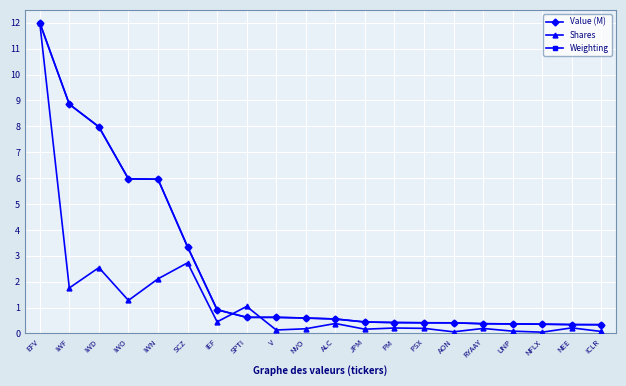

Which series has the largest range (max minus min)?

Shares